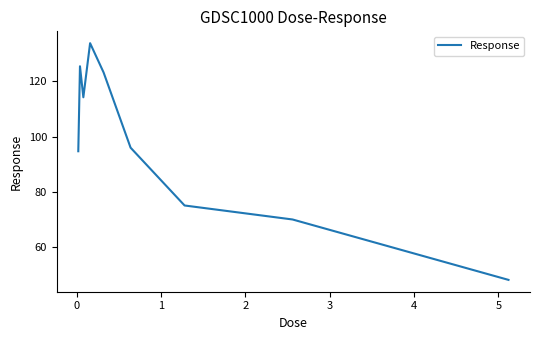

What is the maximum value shown in the chart?

133.9